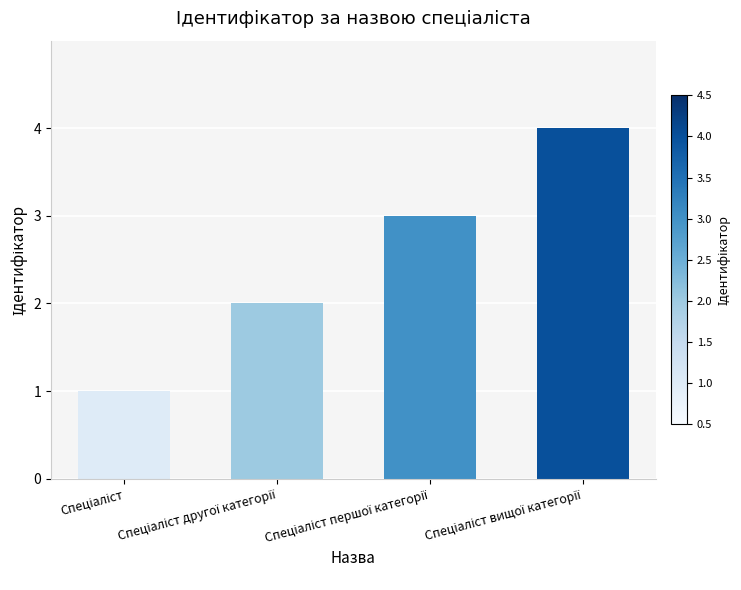

What is the sum of all values?

10